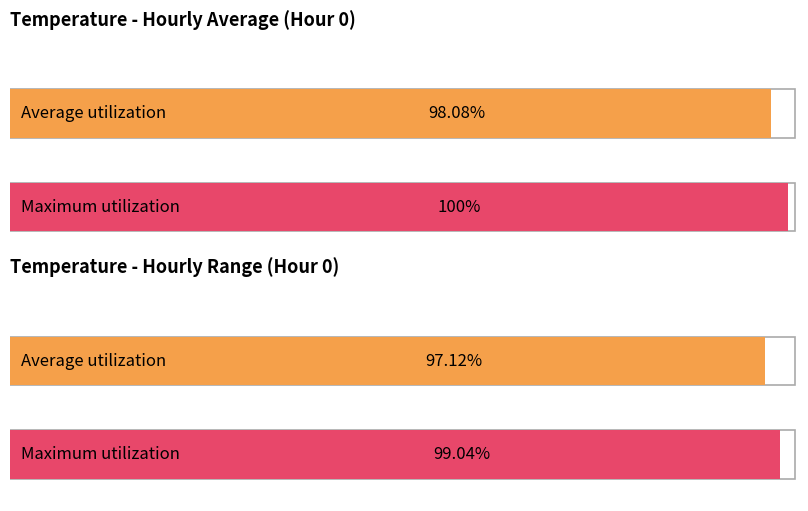

At which category is the sum across all series the highest?

1